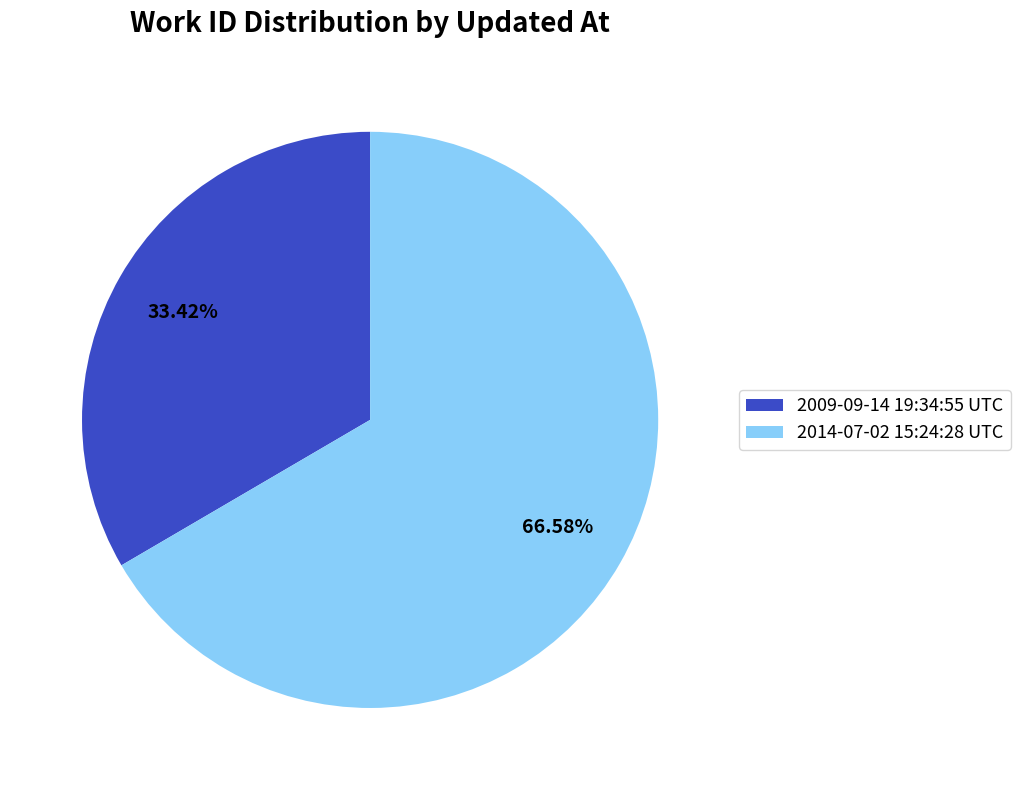

The 2014-07-02 15:24:28 UTC slice represents 53% of the pie. True or false?

False